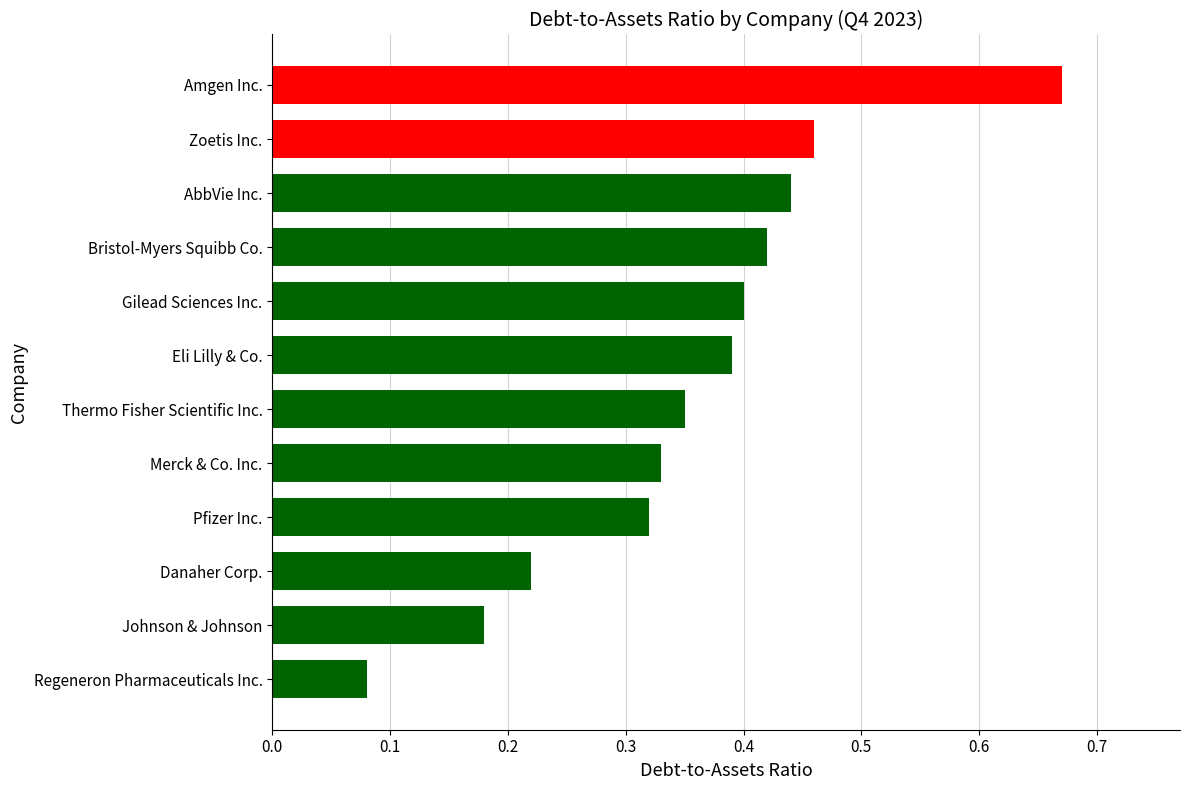

Does the chart contain stacked bars?

No